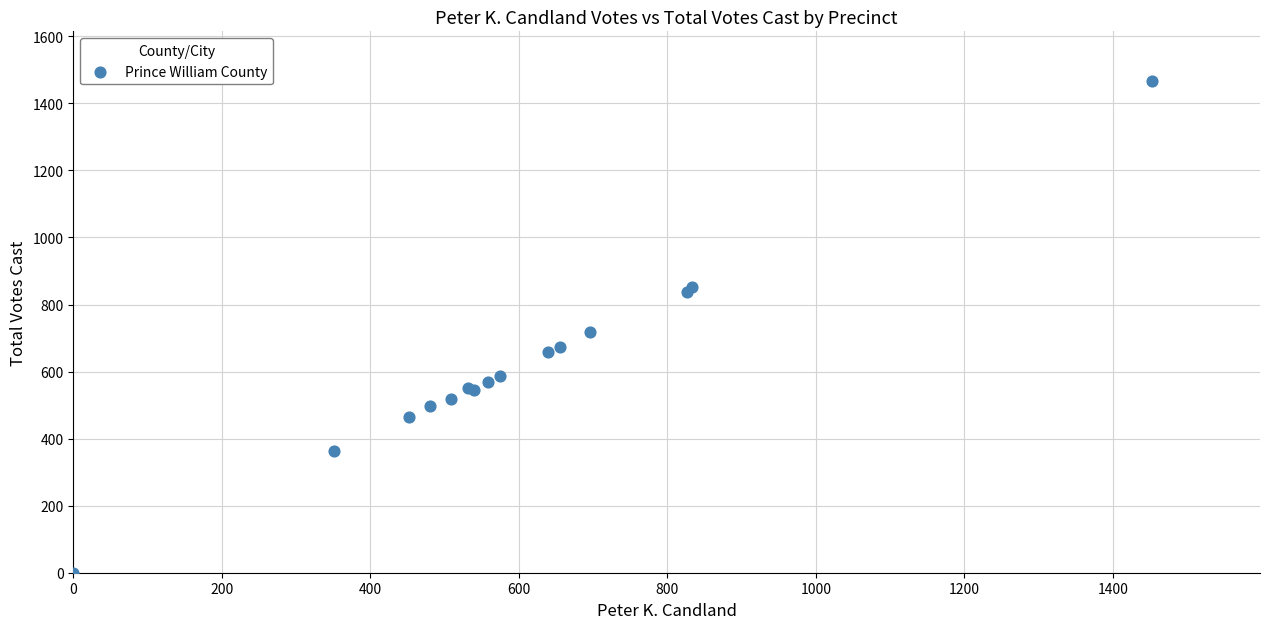

What Y value in the scatter plot is closest to 734?

717